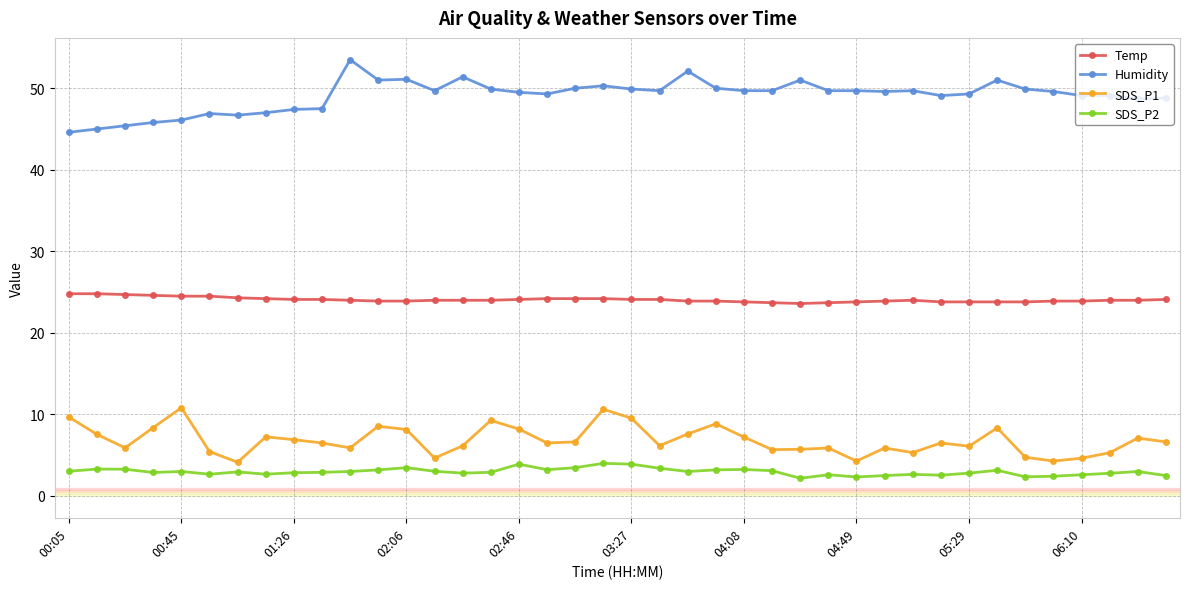

What is the sum of all SDS_P2 values?

118.8